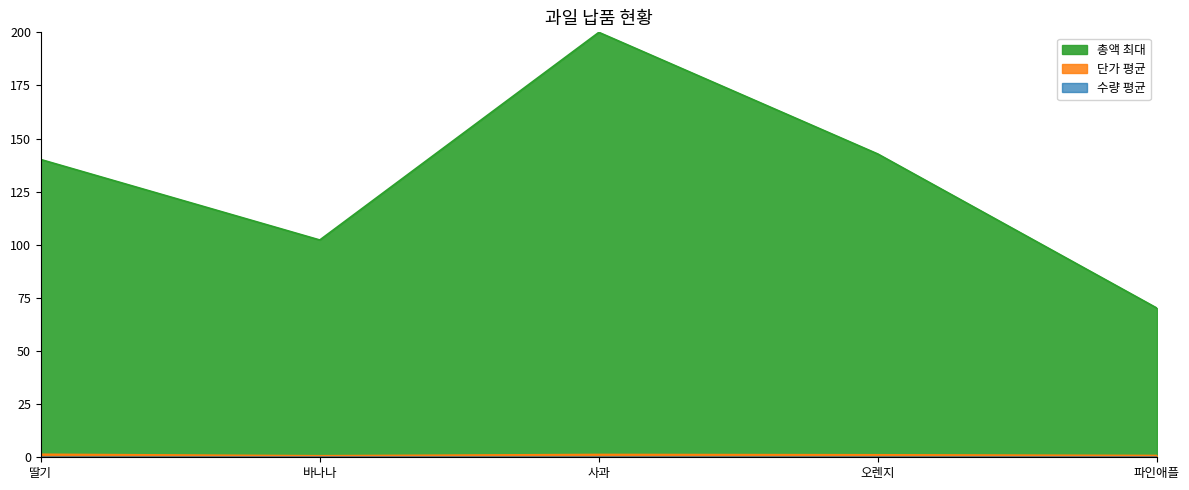

What position from the right is 바나나?

4